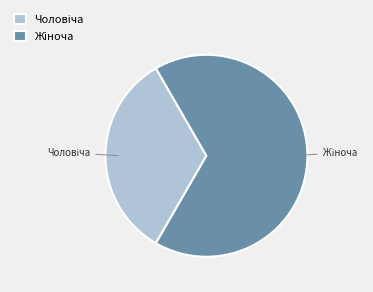

Count the number of slices in the pie.

2